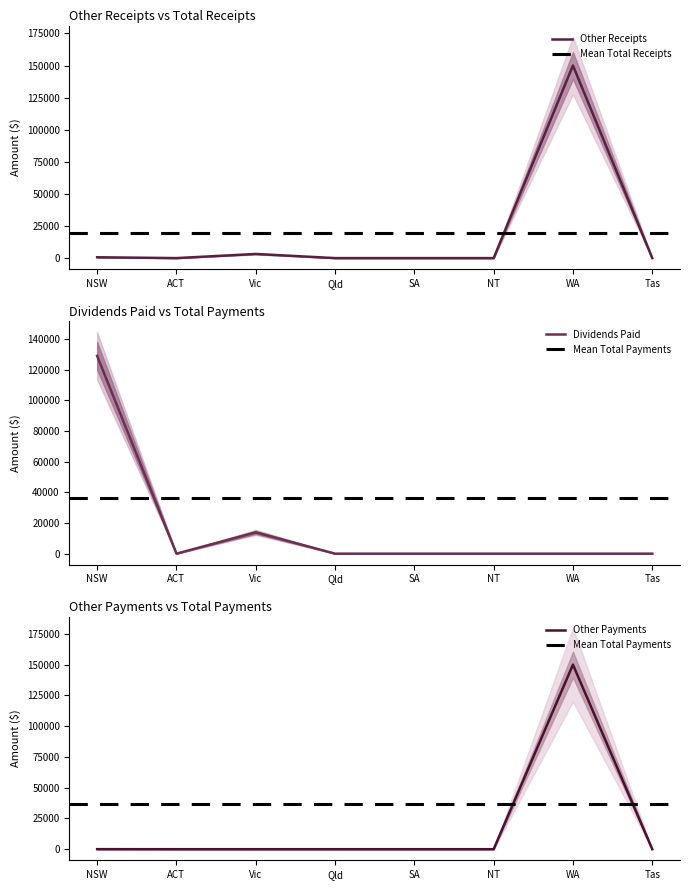

Is the value of Dividends paid at ACT greater than the value of Total receipts at SA?

No